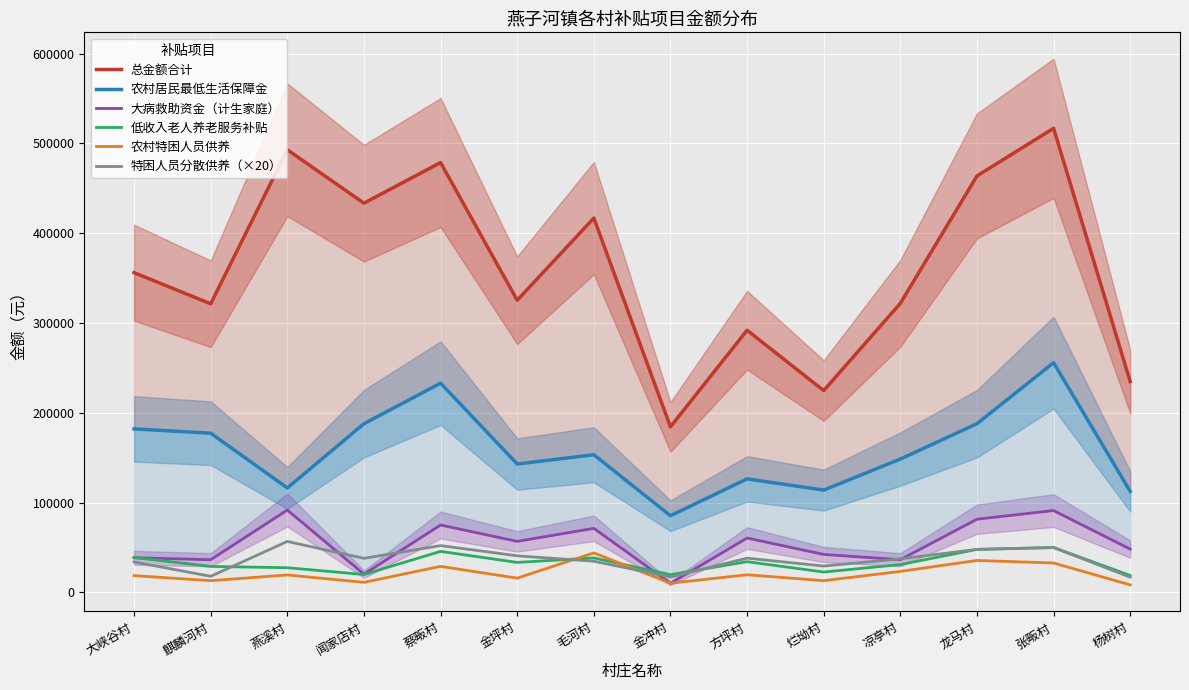

List the series in order of their peak value, highest first.

总金额合计, 农村居民最低生活保障金, 大病救助资金（计生家庭）, 特困人员分散供养（×20）, 低收入老人养老服务补贴, 农村特困人员供养